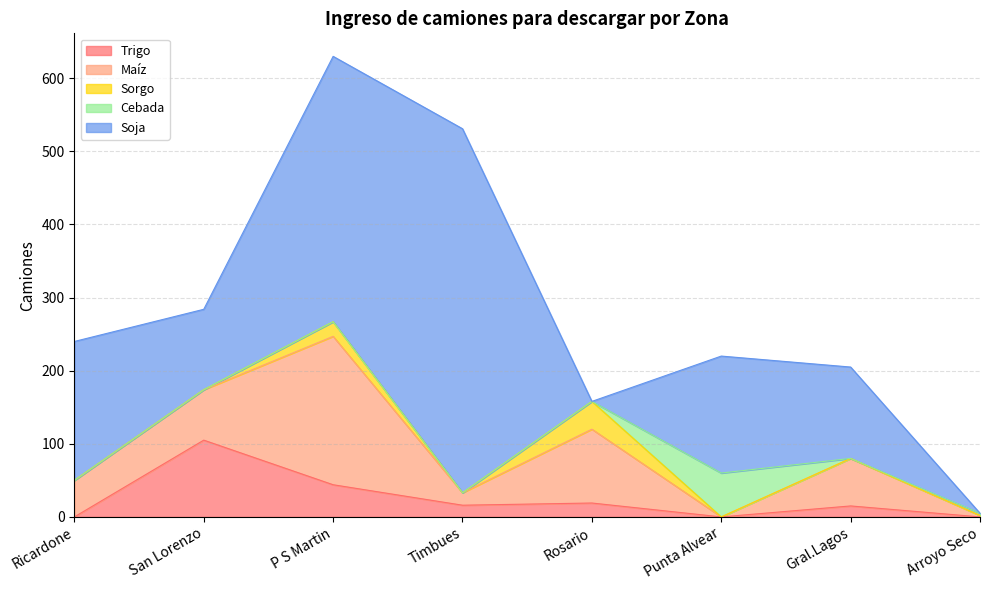

In Sorgo, how many points are higher than both neighbors (excluding endpoints)?

2